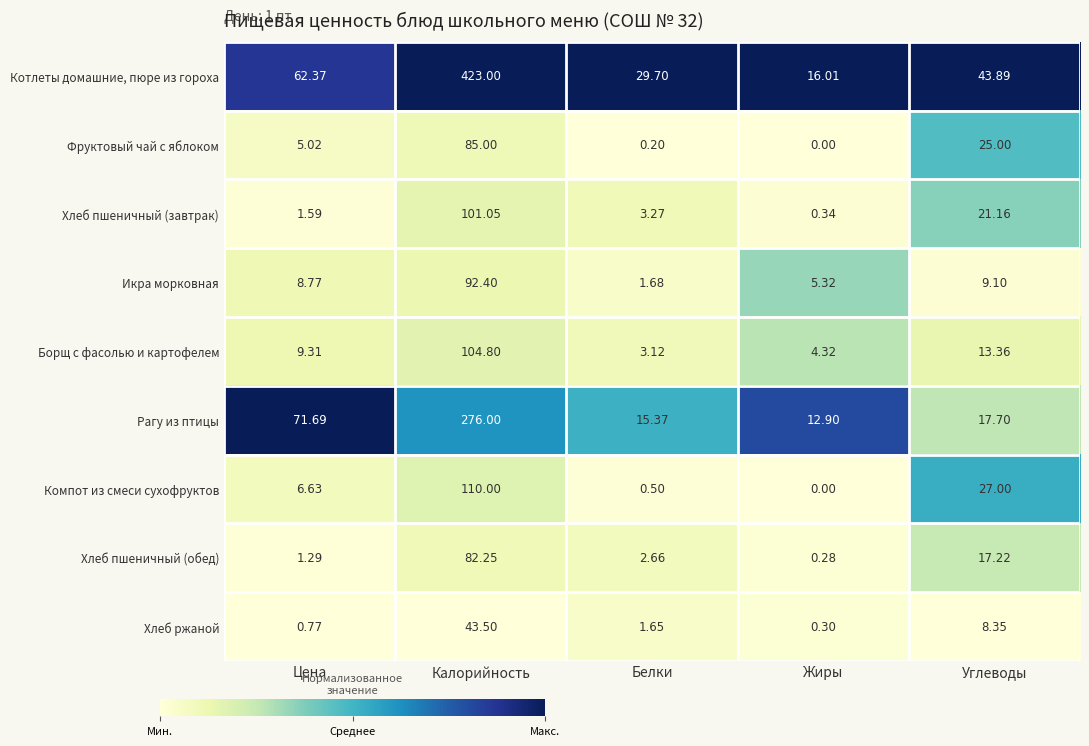

Rank the categories by Хлеб ржаной value from lowest to highest.

Жиры, Цена, Белки, Углеводы, Калорийность